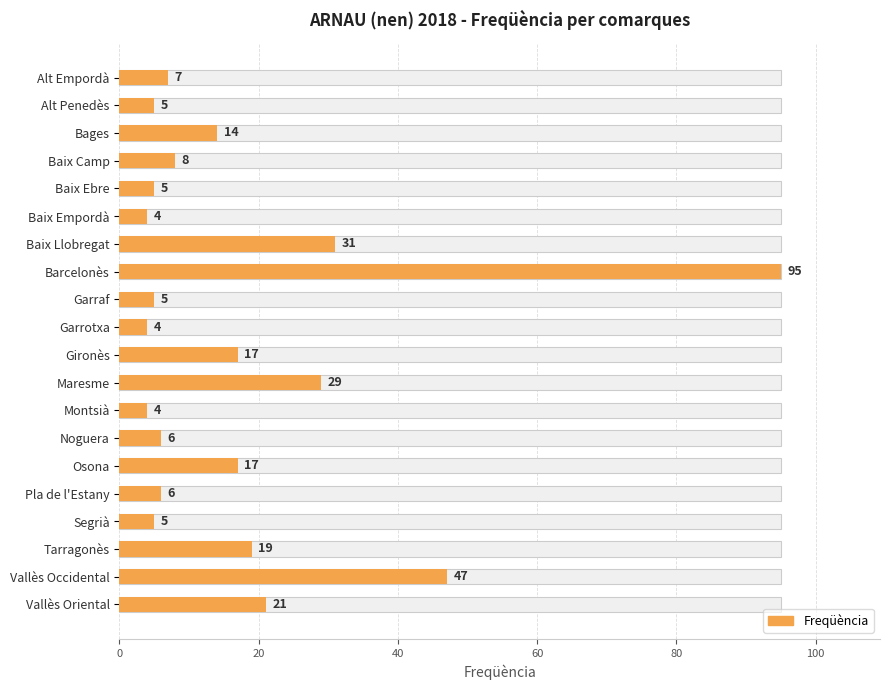

The value at Garraf is 2. True or false?

False